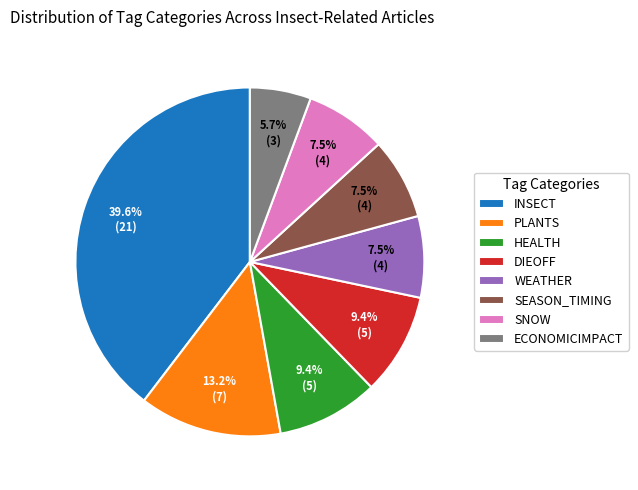

Do SNOW and INSECT together represent more than half of the pie?

No